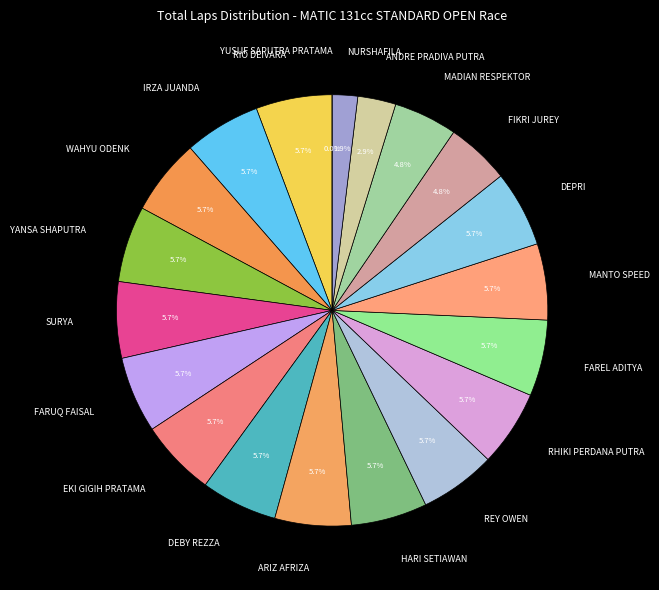

What is the largest slice in the pie chart?

RIO DEIVARA